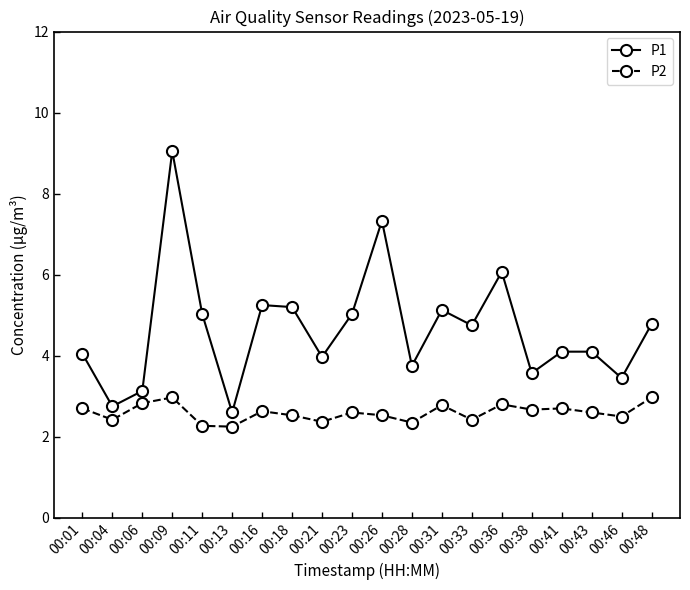

What is the value of the P2 point at the 10th from the left?

2.6